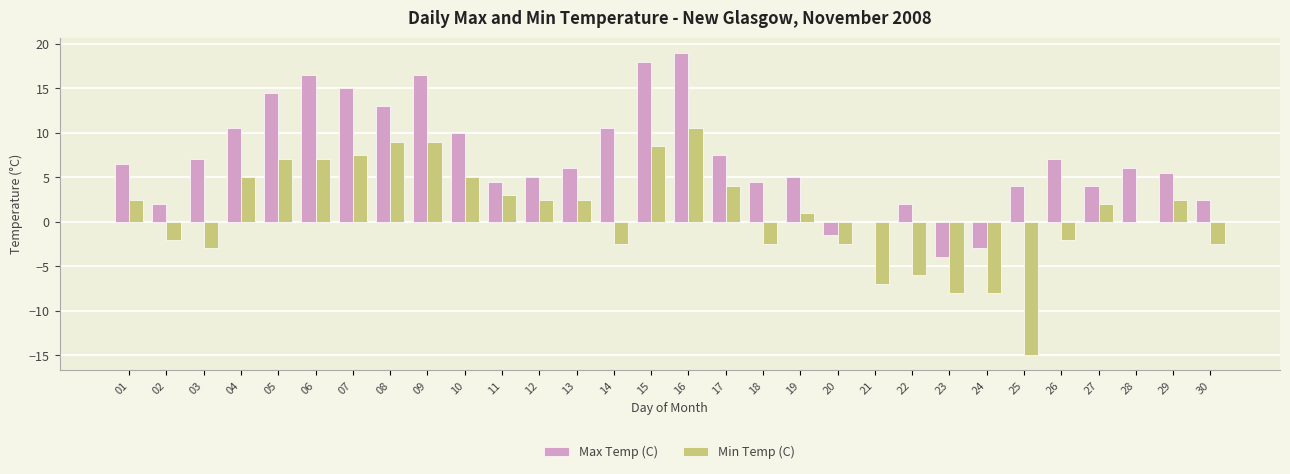

What is the highest value of the Max Temp (C) series?

19.0